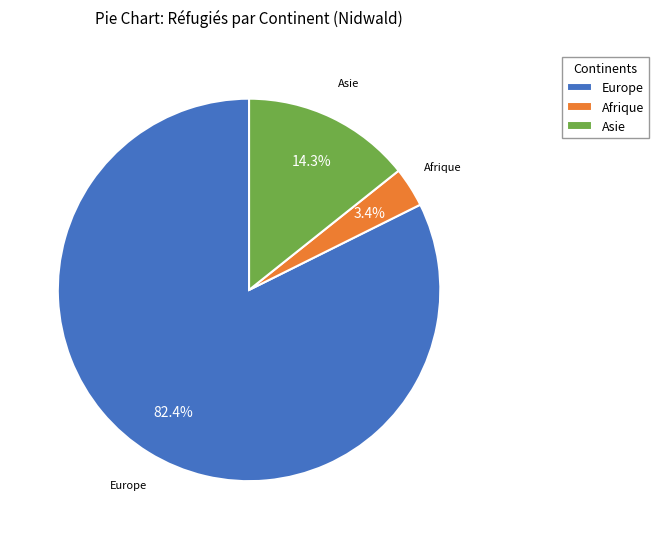

How many segments does this pie chart have?

3